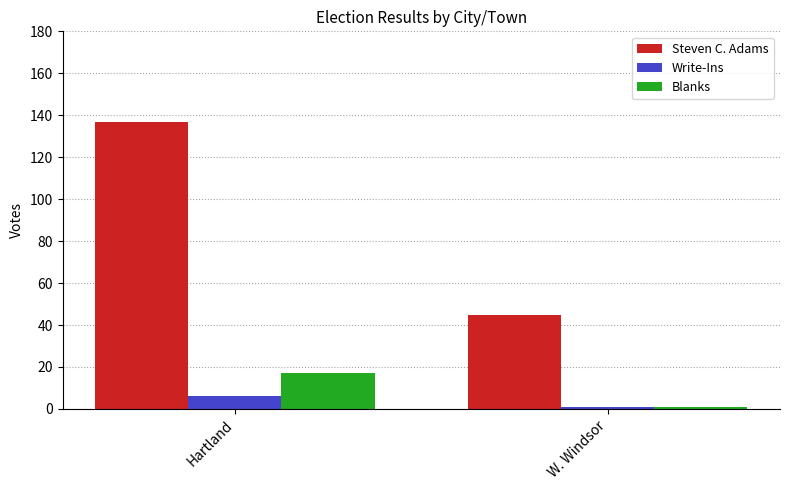

What is the difference between the maximum and minimum values in the Steven C. Adams series?

92